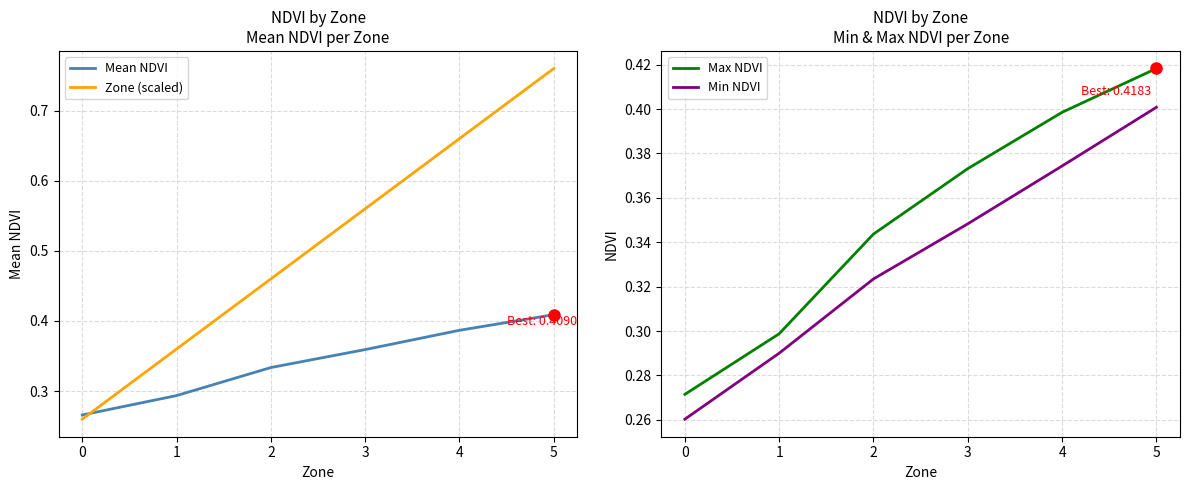

Which series ends up on top after the final intersection of Zone (scaled) and Min NDVI?

Zone (scaled)